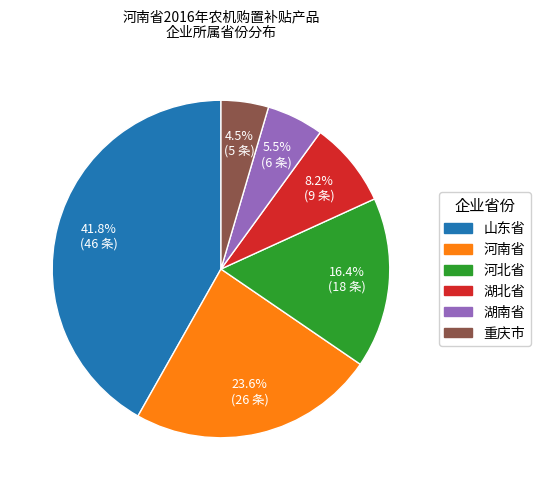

Approximately how many times larger is the value at 湖北省 compared to 湖南省?

1.5